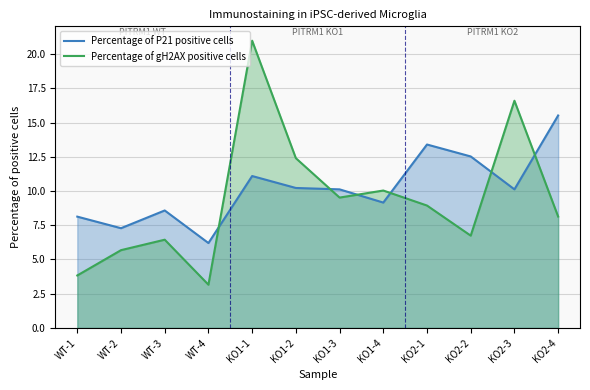

Reading left to right, what are all the values shown in this chart?

Percentage of P21 positive cells: 8.1	7.3	8.6	6.2	11.1	10.2	10.1	9.2	13.4	12.5	10.1	15.5
Percentage of gH2AX positive cells: 3.8	5.7	6.4	3.2	21.0	12.4	9.5	10.0	8.9	6.7	16.6	8.1